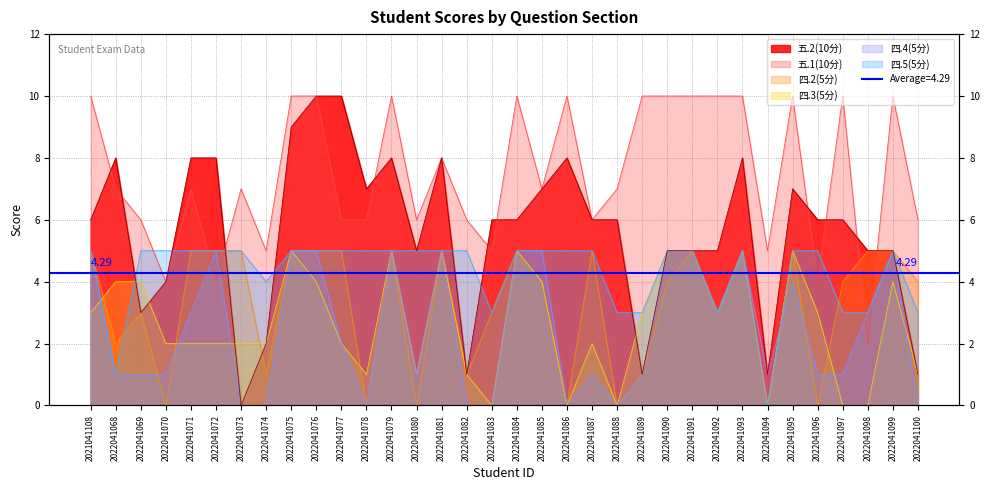

Which series ends up on top after the final intersection of 四.3(5分) and 四.2(5分)?

四.2(5分)